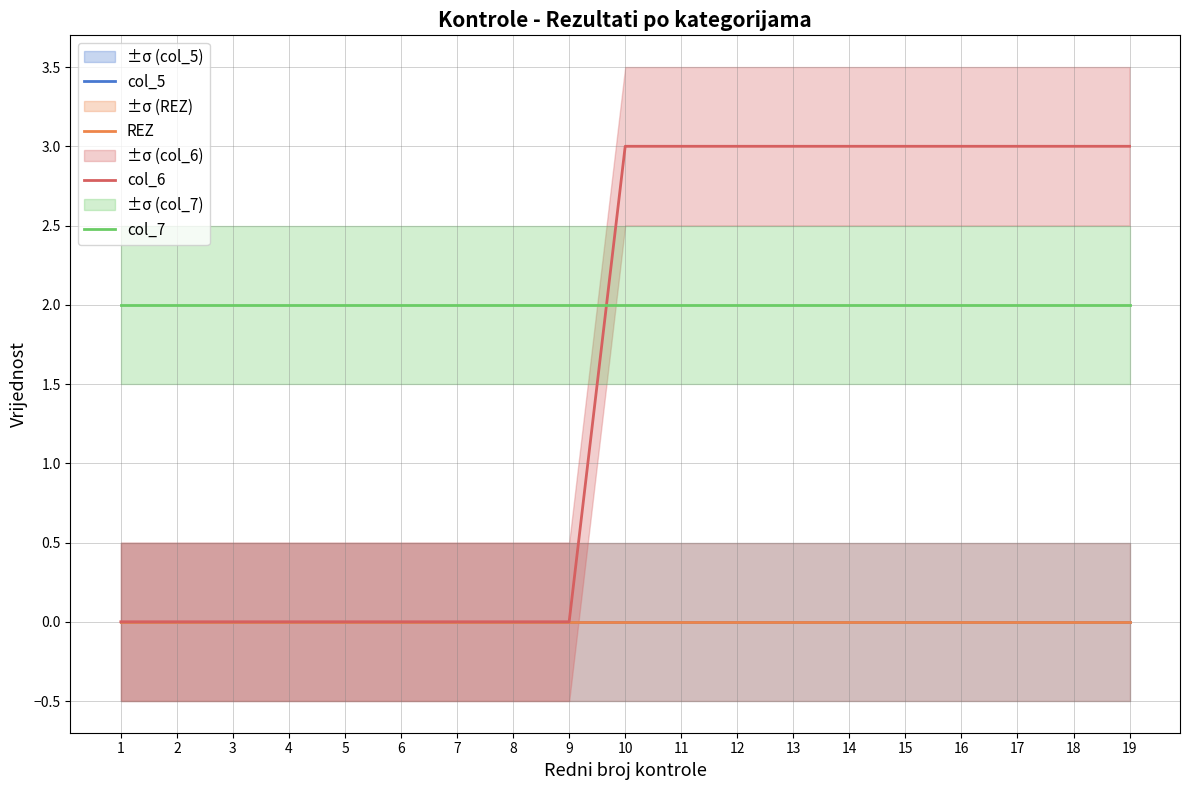

List the labels in order of col_5 value, largest first.

1, 2, 3, 4, 5, 6, 7, 8, 9, 10, 11, 12, 13, 14, 15, 16, 17, 18, 19